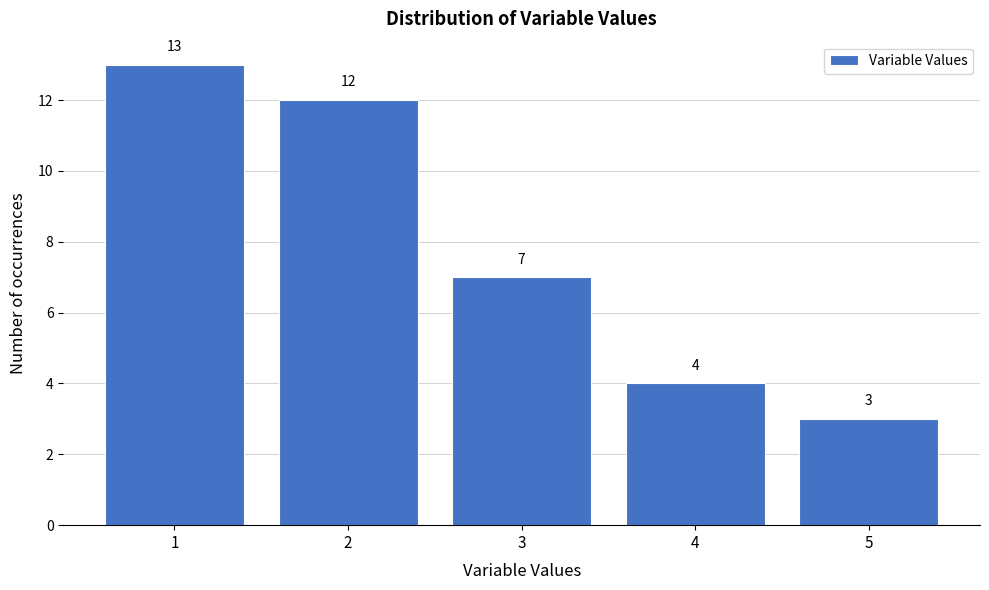

Reading left to right, extract all data points from this chart.

1=13	2=12	3=7	4=4	5=3